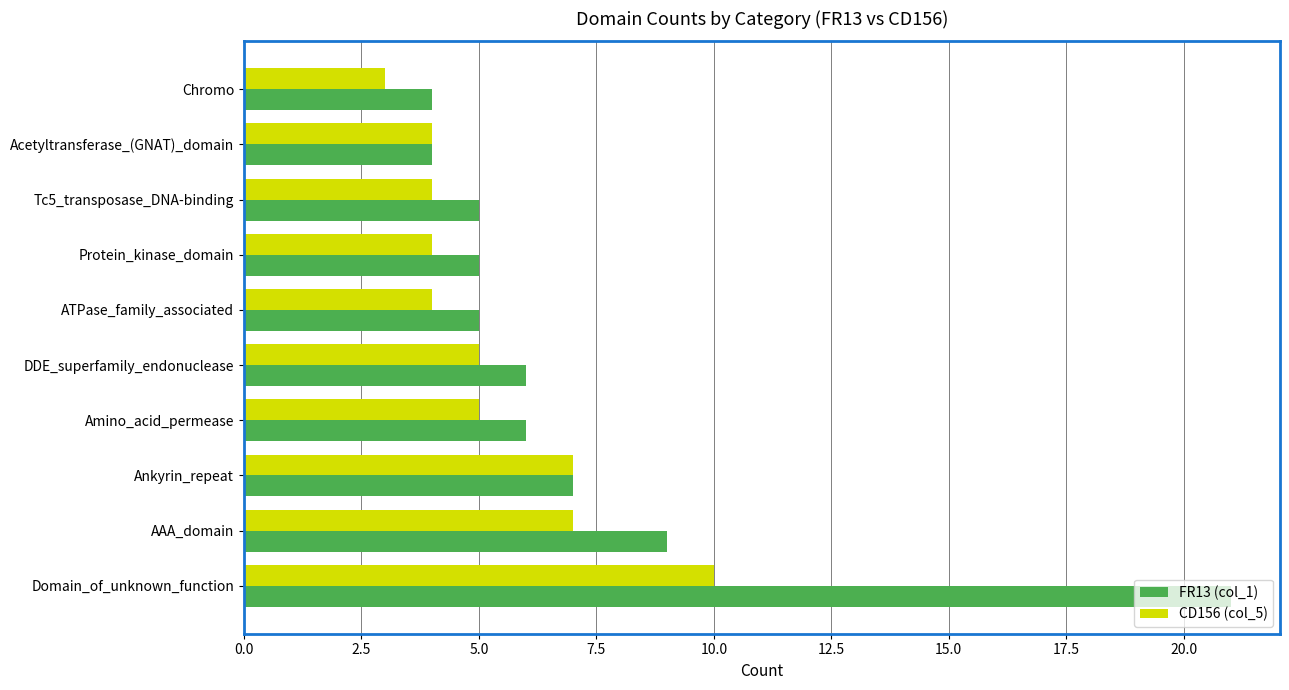

Is the value of CD156 (col_5) at Amino_acid_permease greater than the value of FR13 (col_1) at Ankyrin_repeat?

No